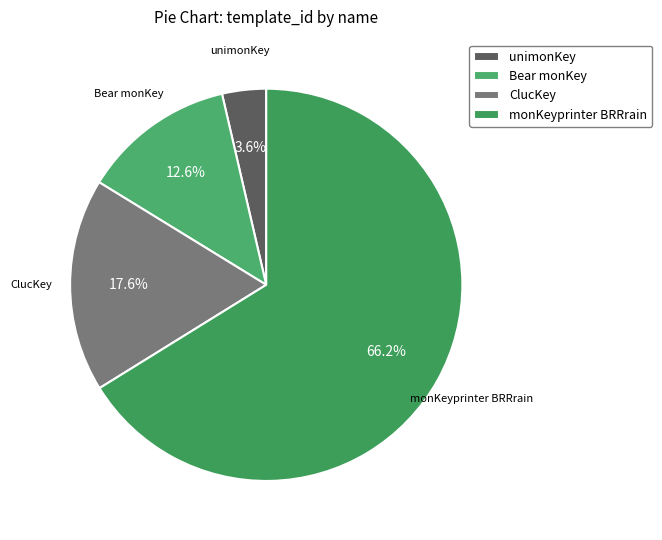

Rank the categories by value from highest to lowest.

monKeyprinter BRRrain, ClucKey, Bear monKey, unimonKey